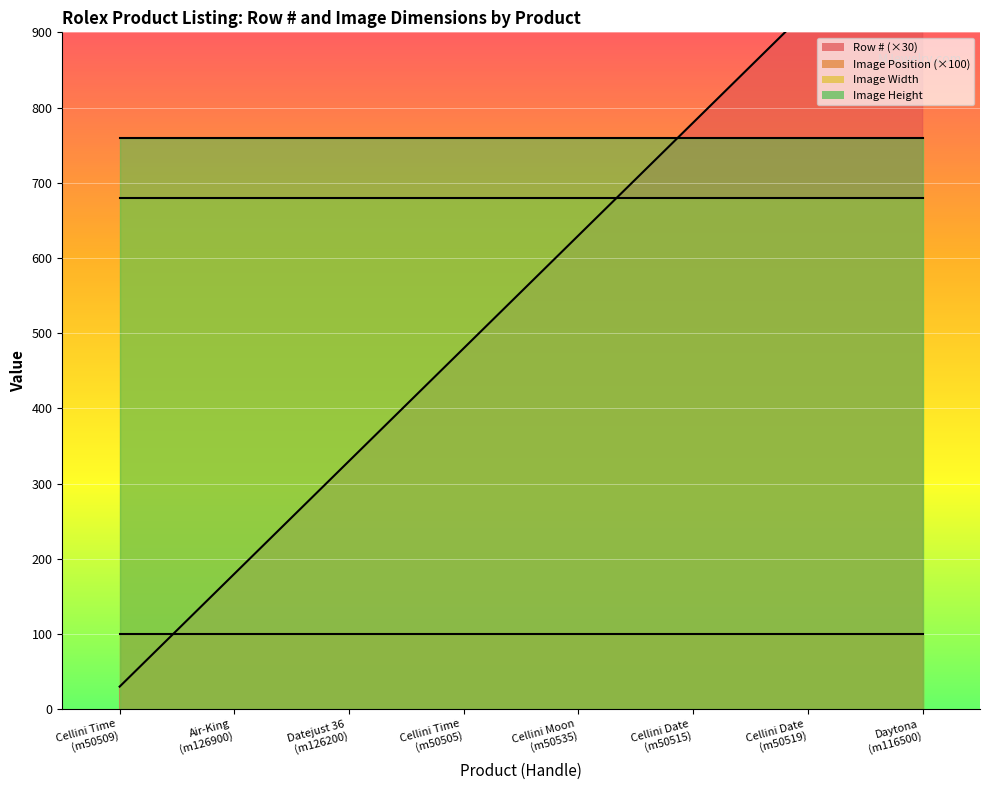

What is the average value of the Image Width series?

680